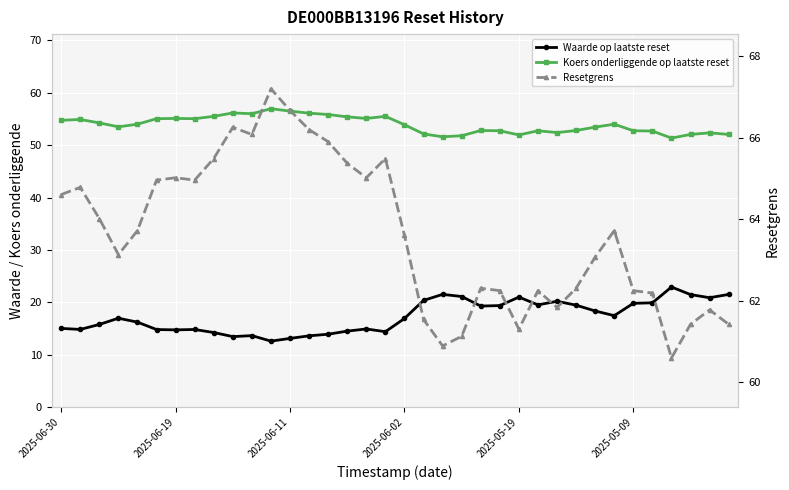

True or false: Waarde op laatste reset and Koers onderliggende op laatste reset intersect in this chart.

False